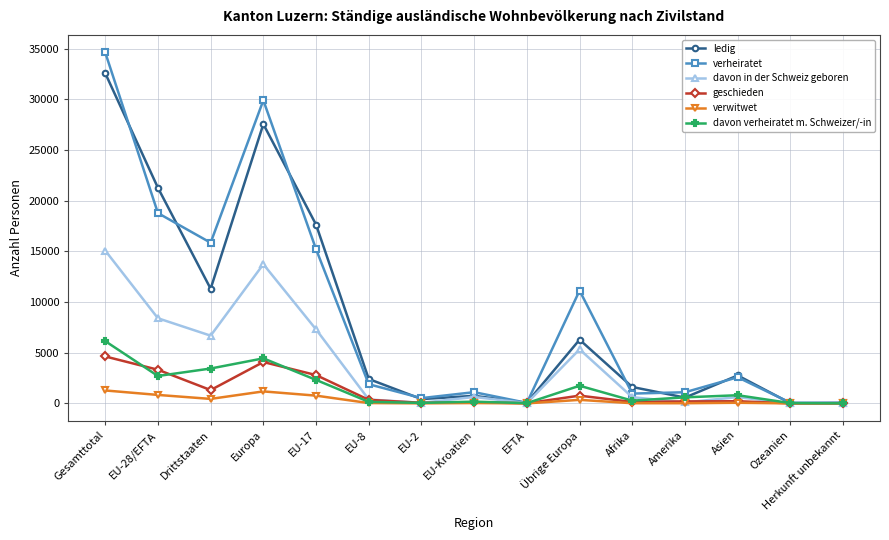

Which series changed the most between Drittstaaten and Asien?

verheiratet